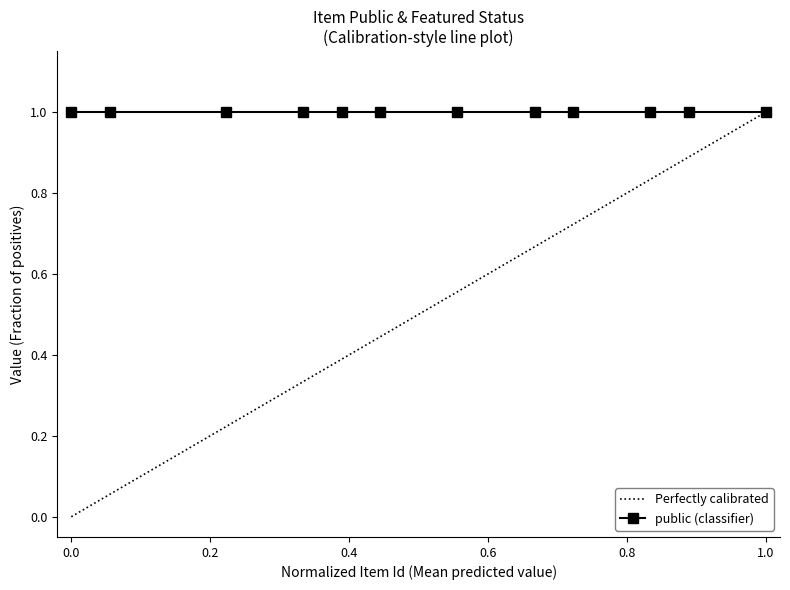

What are all the series names shown in the legend?

Perfectly calibrated, public (classifier)